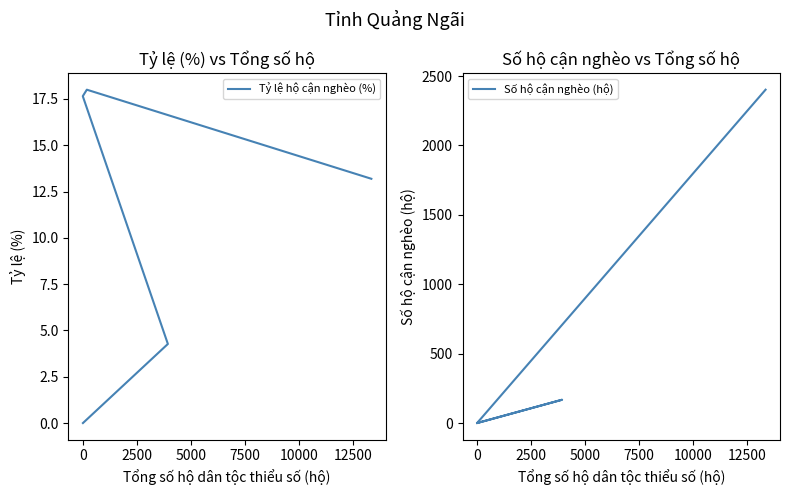

The value of Tỷ lệ hộ cận nghèo (%) at 0 is 18.0. True or false?

True